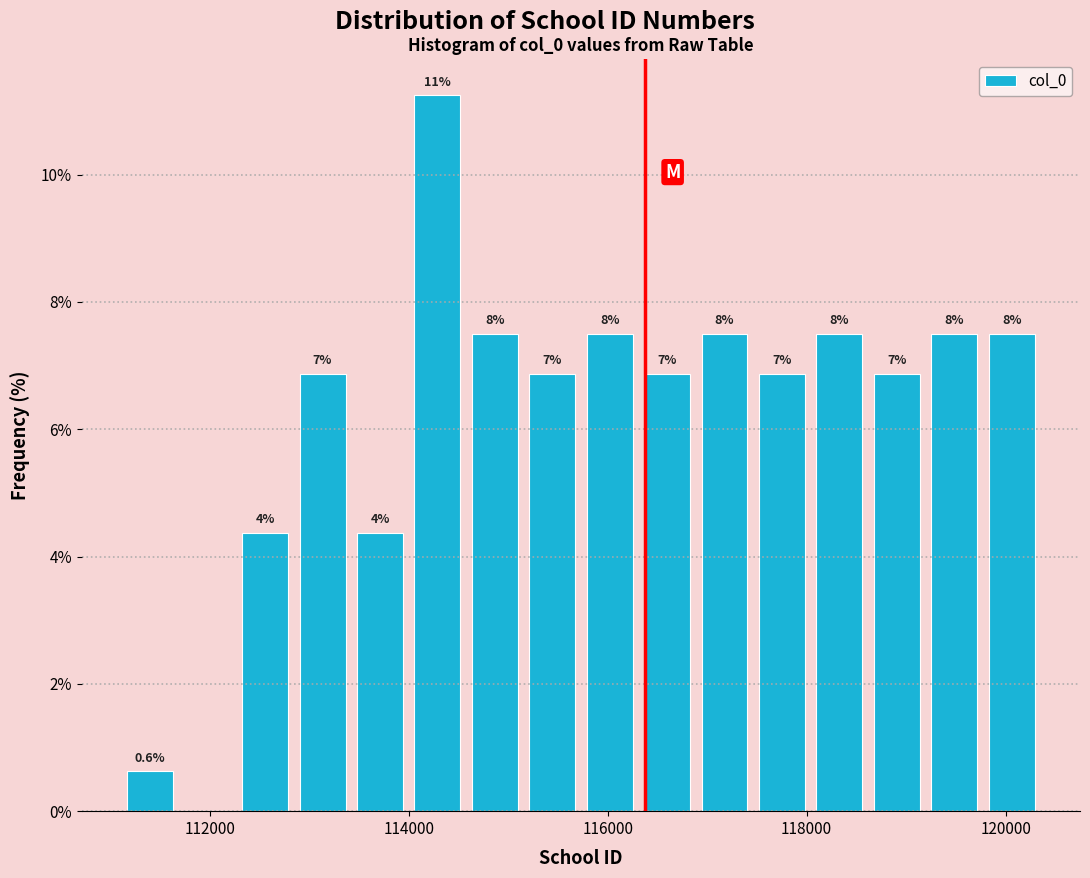

Read against the x-axis, roughly where is the centre of the tallest bar?

114200